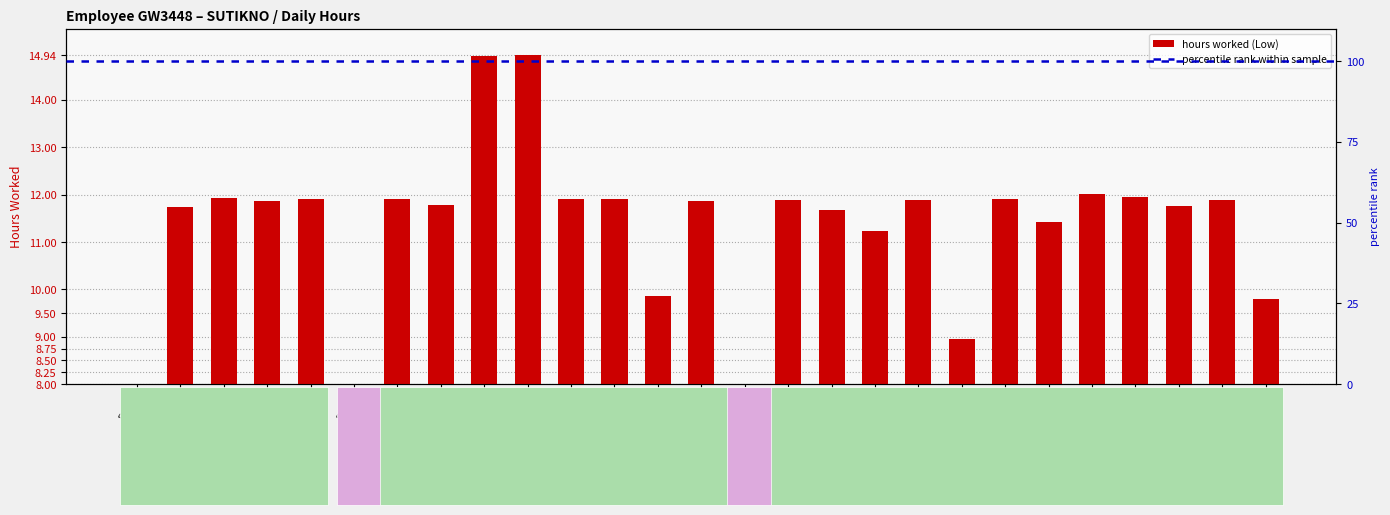

List the labels in order of value, smallest first.

Day 1, Day 6, Day 15, Day 20, Day 27, Day 13, Day 18, Day 22, Day 17, Day 2, Day 25, Day 8, Day 4, Day 14, Day 16, Day 19, Day 26, Day 12, Day 5, Day 7, Day 11, Day 21, Day 3, Day 24, Day 23, Day 9, Day 10